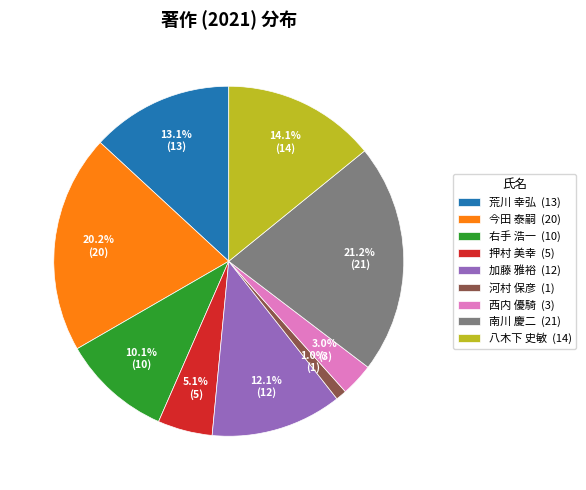

What percentage is the 八木下 史敏 slice, to the nearest percent?

14%